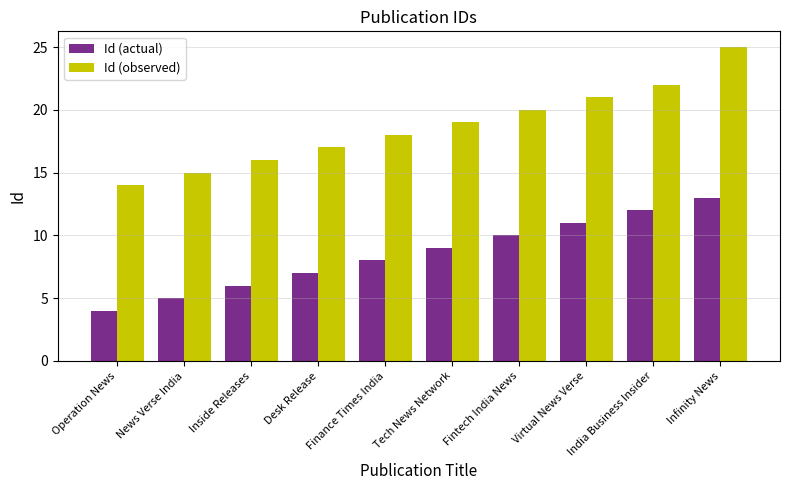

The value of Id (actual) at Virtual News Verse is 11. True or false?

True